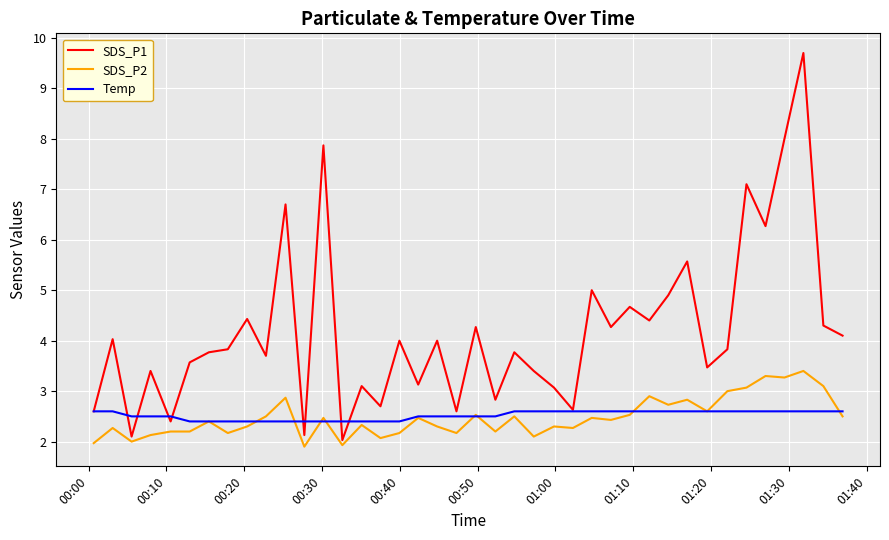

Which series has the largest total across all categories?

SDS_P1